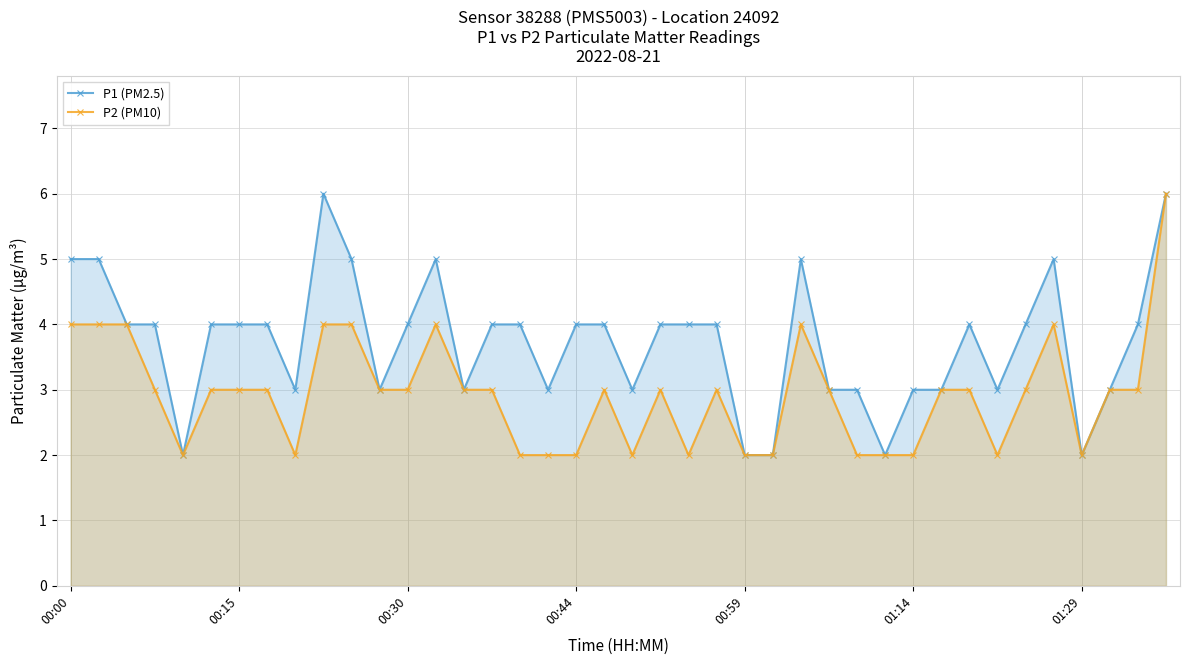

What is the maximum value shown in the chart?

6